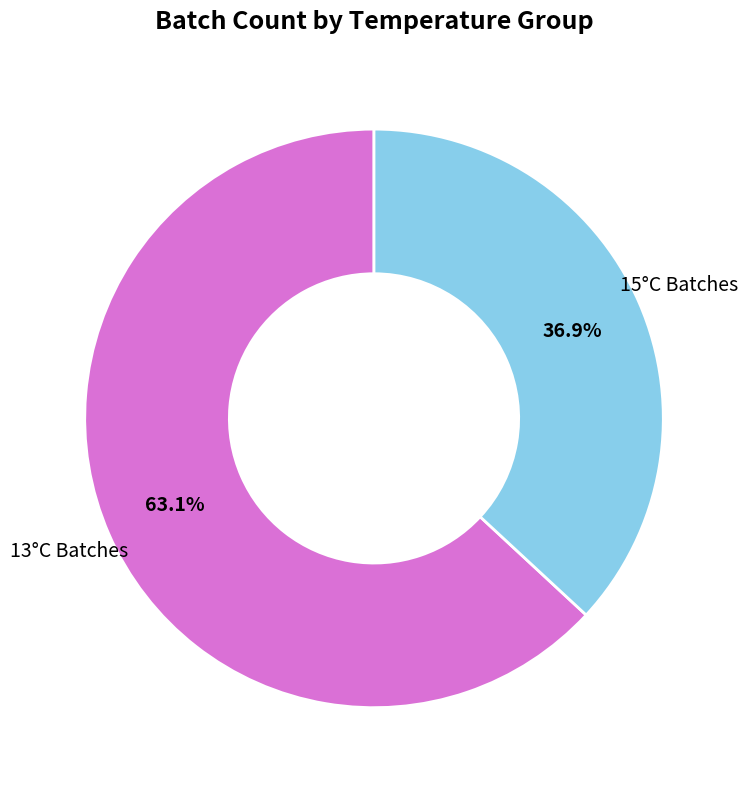

Is there any slice that represents more than half of the pie?

Yes